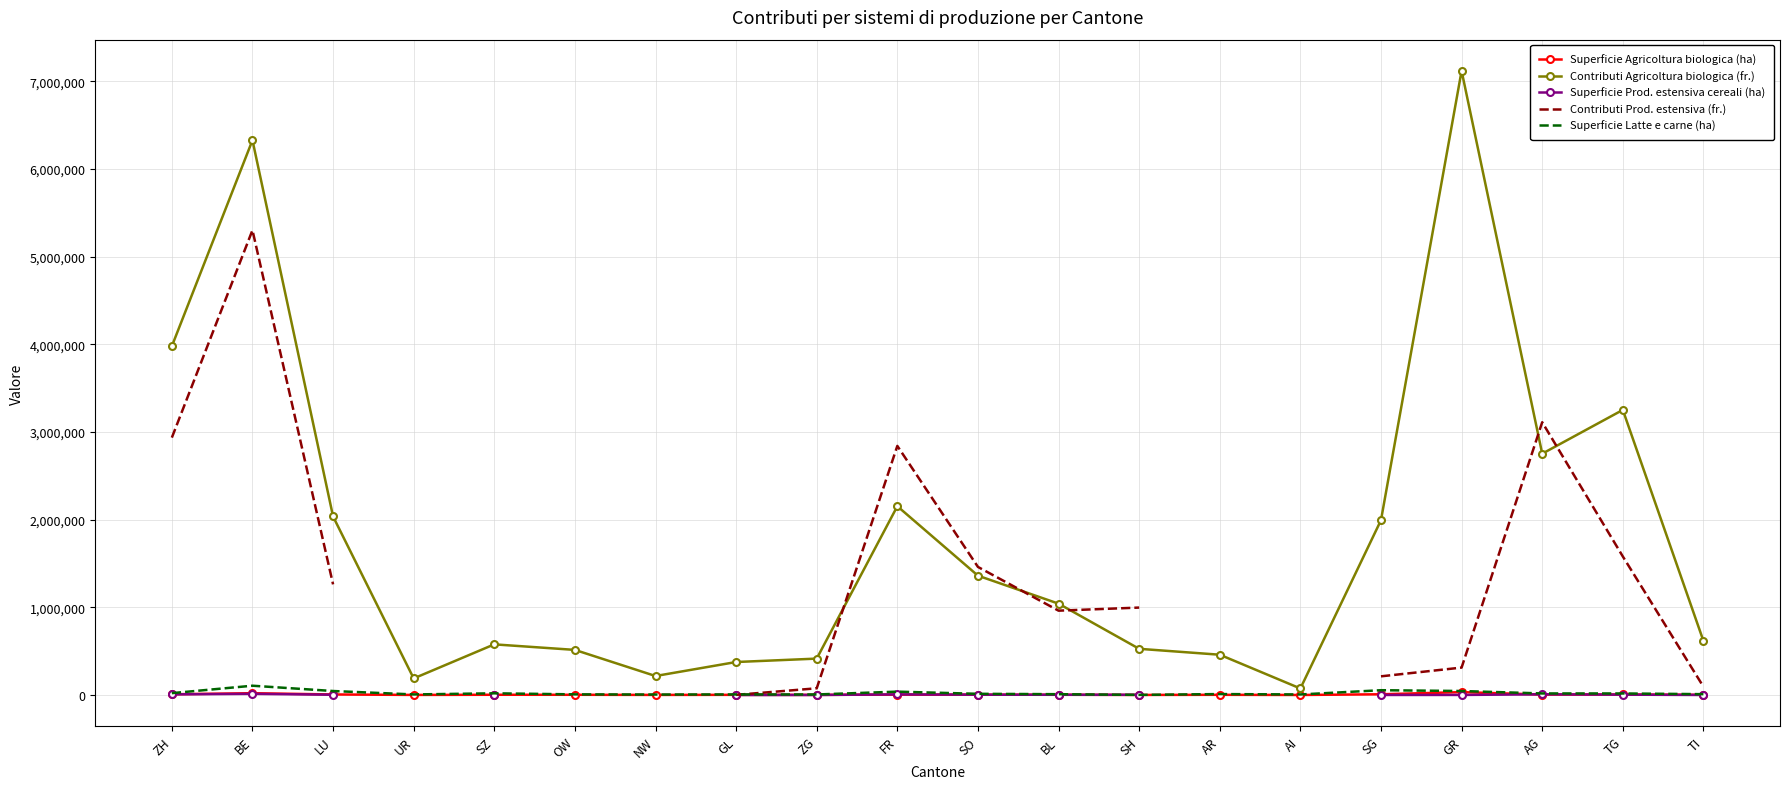

The Contributi Agricoltura biologica (fr.) series shows 514612 at OW. True or false?

True